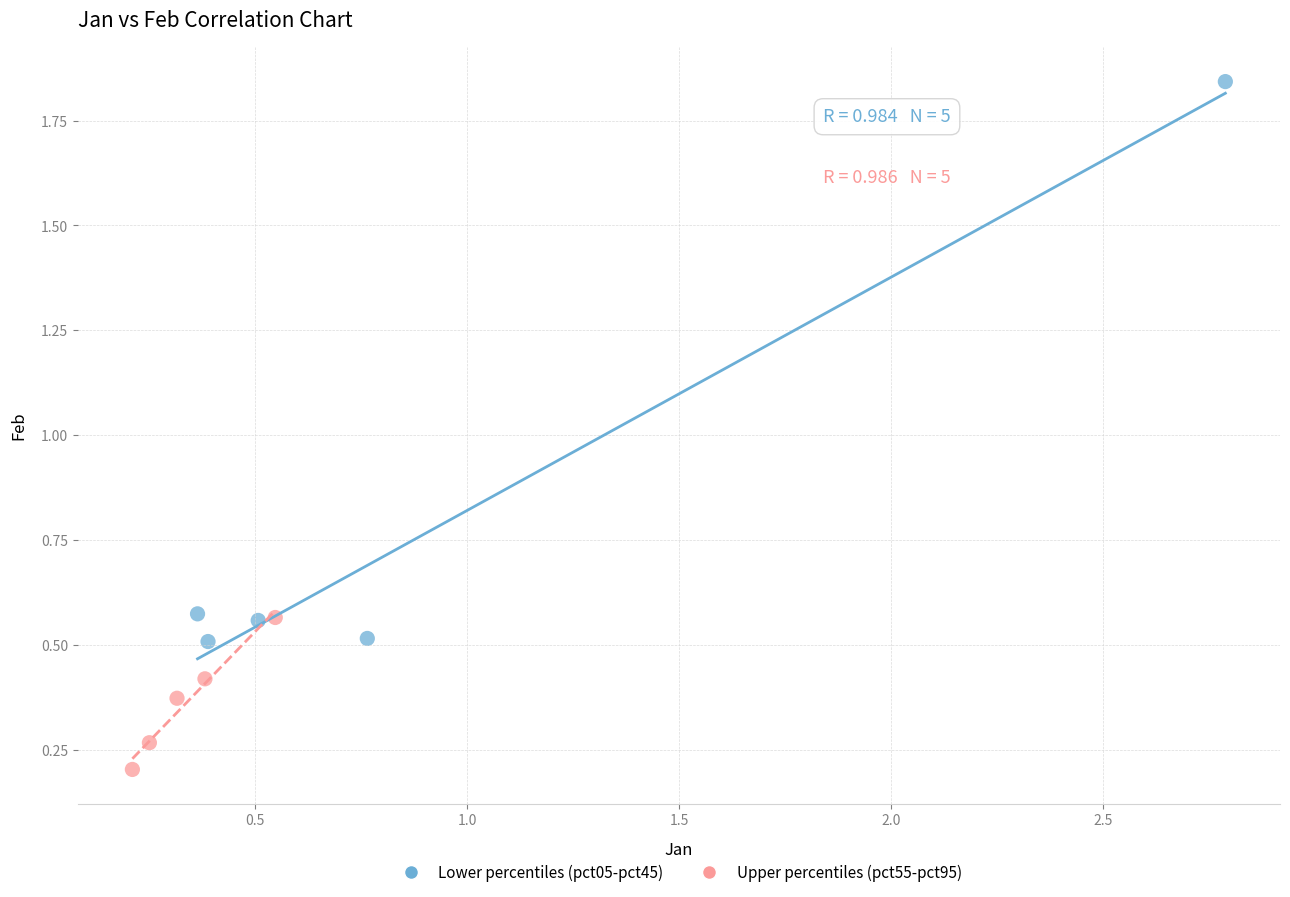

Which series contains the lowest Y value?

Upper percentiles (pct55-pct95)